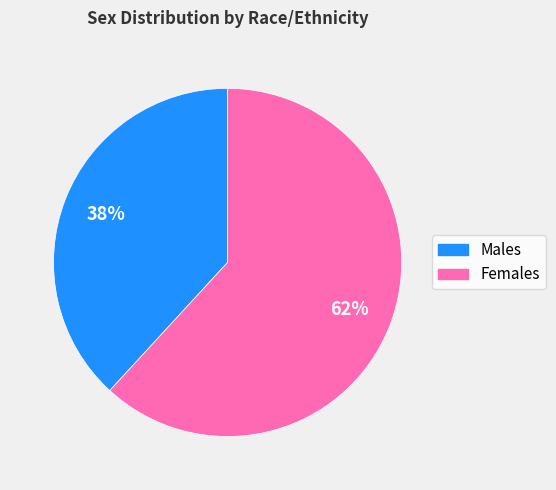

Between Males and Females, which is larger?

Females